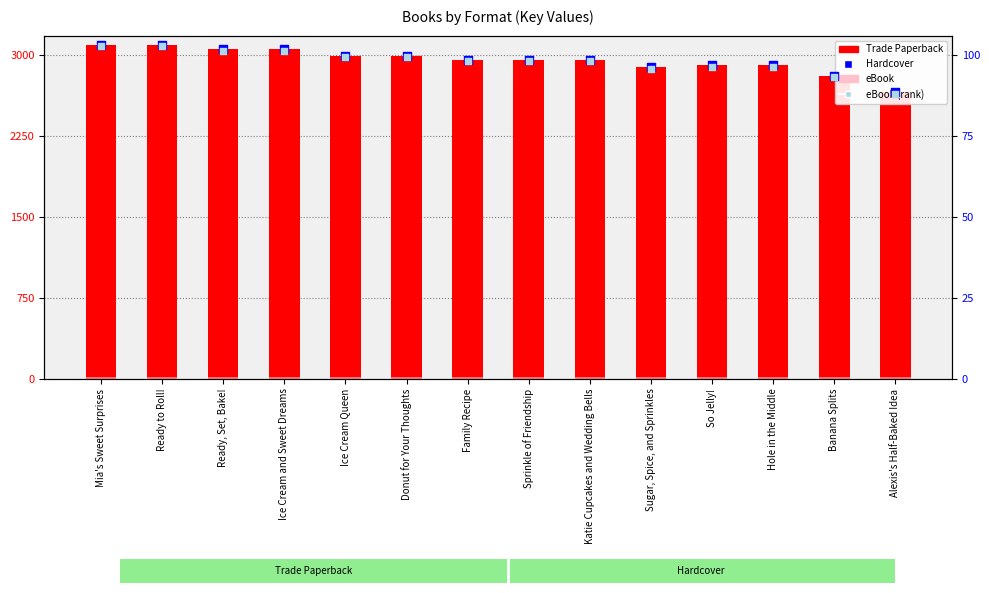

Which series has the largest total across all categories?

Trade Paperback